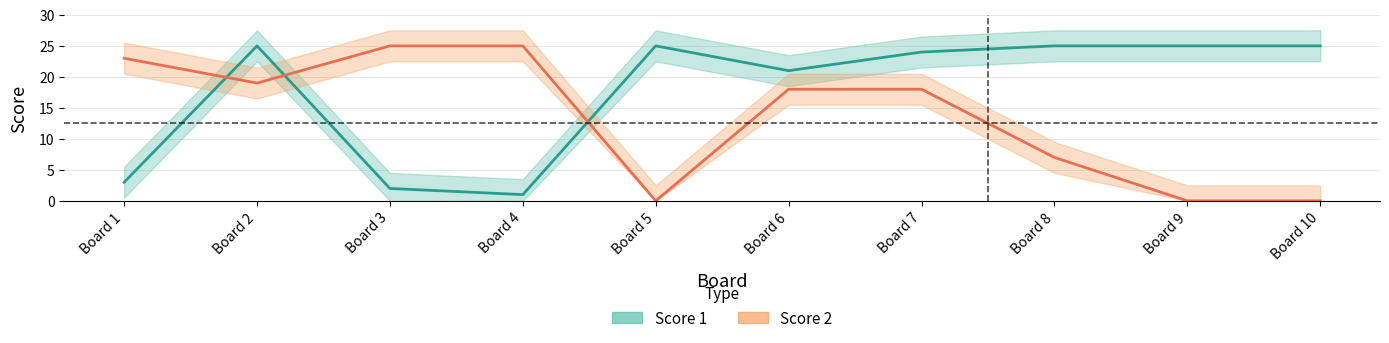

What is the maximum value for Score 1?

25